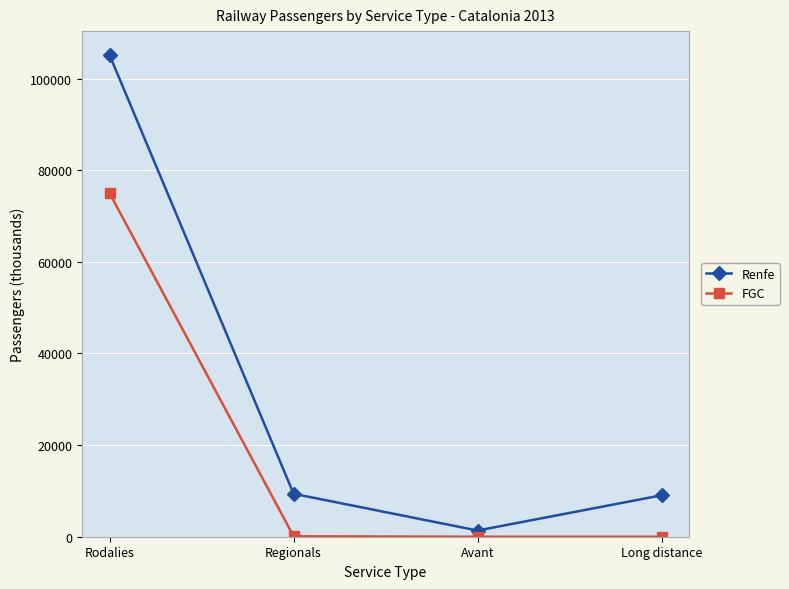

How many categories are shown in the chart?

4